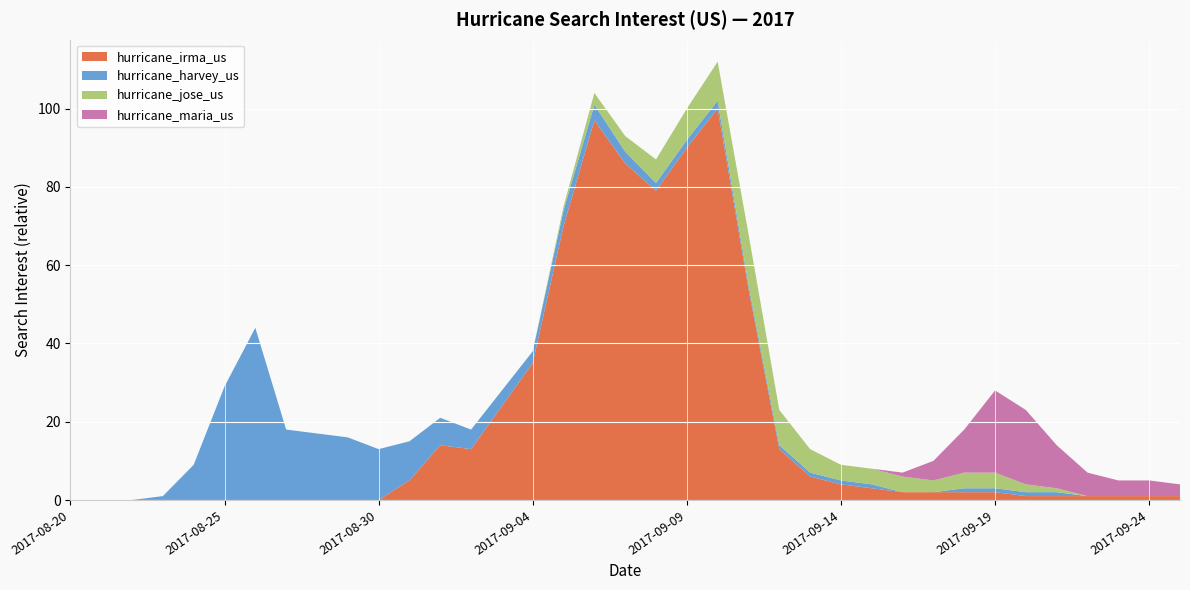

Reading left to right, extract all data points from this chart.

hurricane_irma_us: 2017-08-20=0	2017-08-21=0	2017-08-22=0	2017-08-23=0	2017-08-24=0	2017-08-25=0	2017-08-26=0	2017-08-27=0	2017-08-28=0	2017-08-29=0	2017-08-30=0	2017-08-31=5	2017-09-01=14	2017-09-02=13	2017-09-03=24	2017-09-04=35	2017-09-05=70	2017-09-06=97	2017-09-07=86	2017-09-08=79	2017-09-09=90	2017-09-10=100	2017-09-11=54	2017-09-12=13	2017-09-13=6	2017-09-14=4	2017-09-15=3	2017-09-16=2	2017-09-17=2	2017-09-18=2	2017-09-19=2	2017-09-20=1	2017-09-21=1	2017-09-22=1	2017-09-23=1	2017-09-24=1	2017-09-25=1
hurricane_harvey_us: 2017-08-20=0	2017-08-21=0	2017-08-22=0	2017-08-23=1	2017-08-24=9	2017-08-25=29	2017-08-26=44	2017-08-27=18	2017-08-28=17	2017-08-29=16	2017-08-30=13	2017-08-31=10	2017-09-01=7	2017-09-02=5	2017-09-03=4	2017-09-04=3	2017-09-05=4	2017-09-06=4	2017-09-07=3	2017-09-08=2	2017-09-09=2	2017-09-10=2	2017-09-11=1	2017-09-12=1	2017-09-13=1	2017-09-14=1	2017-09-15=1	2017-09-16=0	2017-09-17=0	2017-09-18=1	2017-09-19=1	2017-09-20=1	2017-09-21=1	2017-09-22=0	2017-09-23=0	2017-09-24=0	2017-09-25=0
hurricane_jose_us: 2017-08-20=0	2017-08-21=0	2017-08-22=0	2017-08-23=0	2017-08-24=0	2017-08-25=0	2017-08-26=0	2017-08-27=0	2017-08-28=0	2017-08-29=0	2017-08-30=0	2017-08-31=0	2017-09-01=0	2017-09-02=0	2017-09-03=0	2017-09-04=0	2017-09-05=1	2017-09-06=3	2017-09-07=4	2017-09-08=6	2017-09-09=8	2017-09-10=10	2017-09-11=13	2017-09-12=9	2017-09-13=6	2017-09-14=4	2017-09-15=4	2017-09-16=4	2017-09-17=3	2017-09-18=4	2017-09-19=4	2017-09-20=2	2017-09-21=1	2017-09-22=0	2017-09-23=0	2017-09-24=0	2017-09-25=0
hurricane_maria_us: 2017-08-20=0	2017-08-21=0	2017-08-22=0	2017-08-23=0	2017-08-24=0	2017-08-25=0	2017-08-26=0	2017-08-27=0	2017-08-28=0	2017-08-29=0	2017-08-30=0	2017-08-31=0	2017-09-01=0	2017-09-02=0	2017-09-03=0	2017-09-04=0	2017-09-05=0	2017-09-06=0	2017-09-07=0	2017-09-08=0	2017-09-09=0	2017-09-10=0	2017-09-11=0	2017-09-12=0	2017-09-13=0	2017-09-14=0	2017-09-15=0	2017-09-16=1	2017-09-17=5	2017-09-18=11	2017-09-19=21	2017-09-20=19	2017-09-21=11	2017-09-22=6	2017-09-23=4	2017-09-24=4	2017-09-25=3